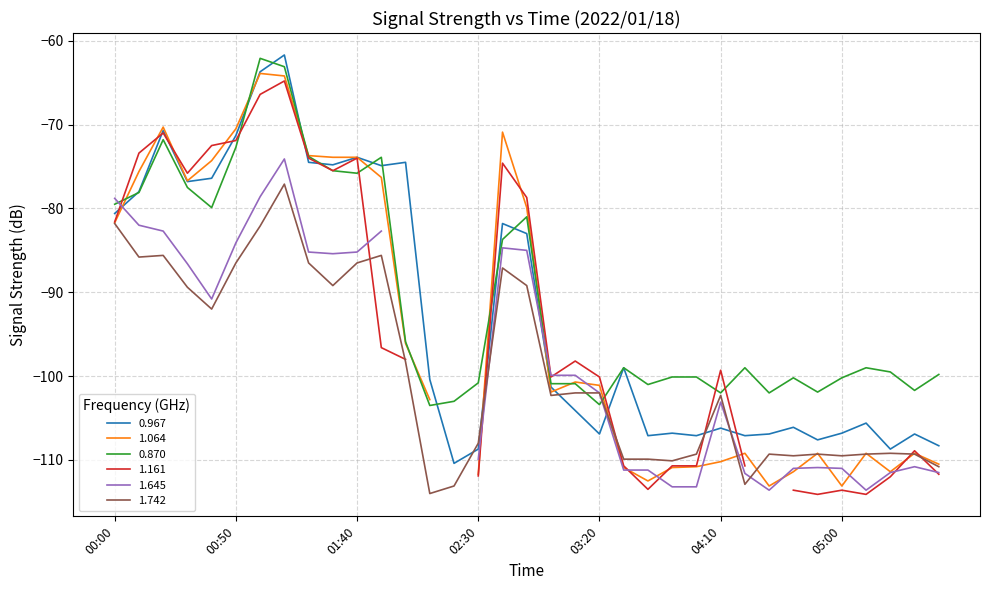

How many intersections are there between 0.967 and 0.870?

10